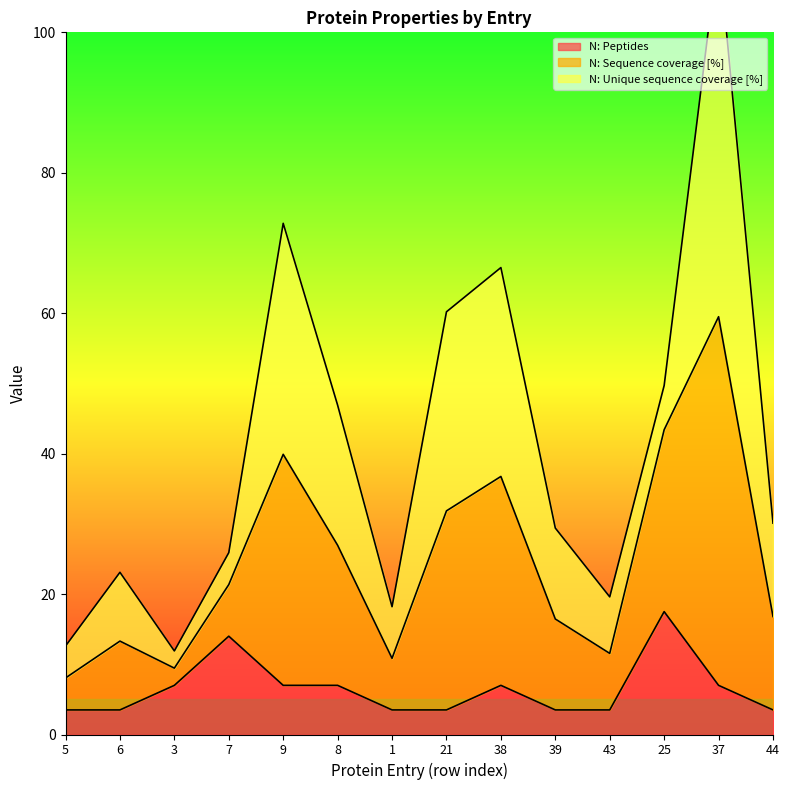

At which label does N: Peptides reach its peak?

25